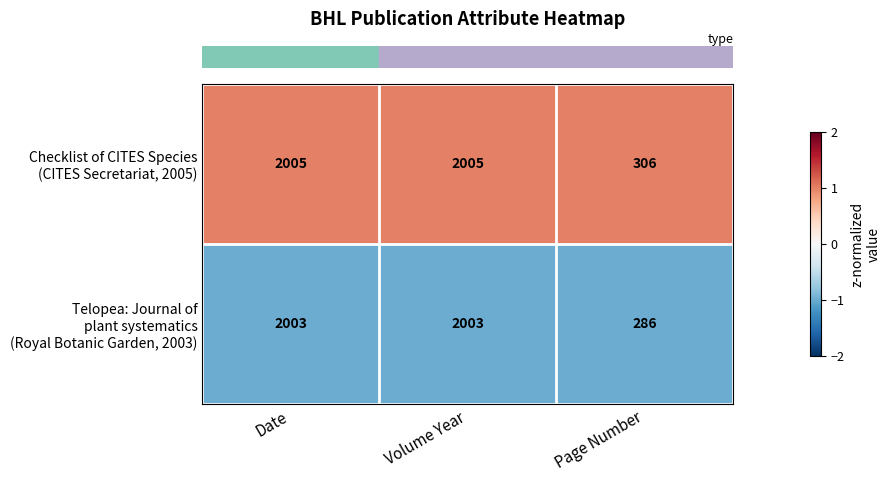

Count the number of categories in the chart.

3